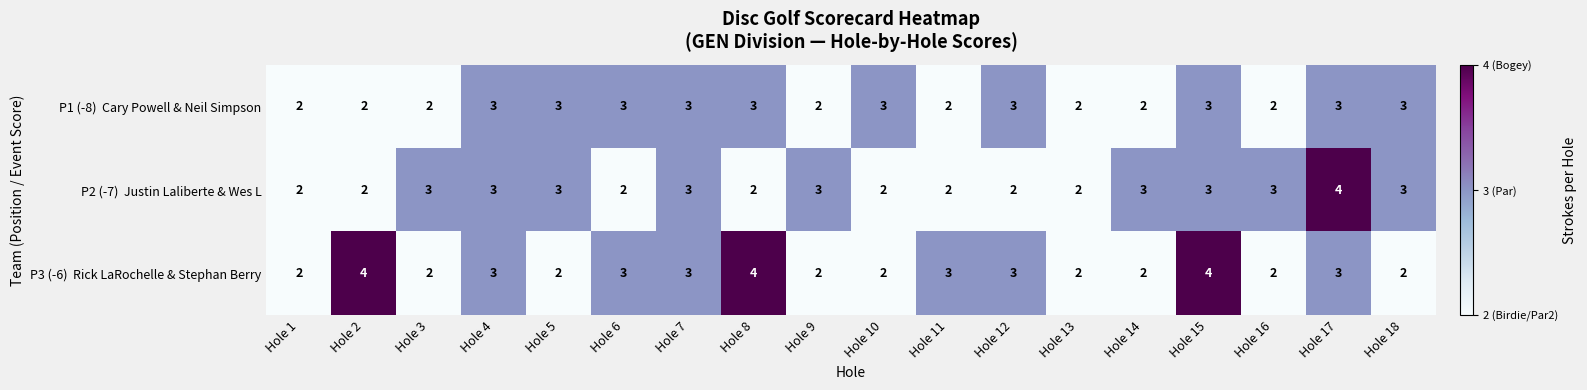

What is the greatest value displayed?

4